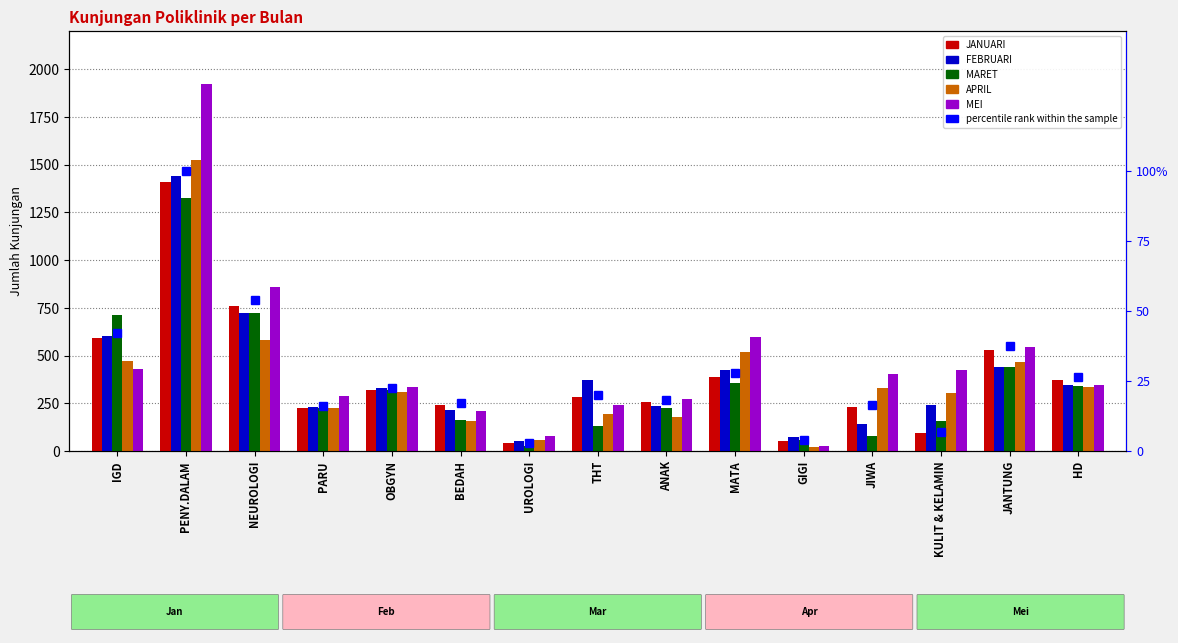

Reading left to right, list all the values displayed in this chart.

JANUARI: 593.0	1408.0	757.0	227.0	317.0	242.0	42.0	282.0	258.0	390.0	55.0	229.0	95.0	530.0	374.0
FEBRUARI: 600.0	1443.0	722.0	229.0	328.0	214.0	52.0	373.0	238.0	426.0	74.0	140.0	242.0	440.0	345.0
MARET: 715.0	1323.0	722.0	226.0	322.0	162.0	25.0	133.0	227.0	356.0	57.0	78.0	159.0	439.0	343.0
APRIL: 470.0	1524.0	581.0	227.0	311.0	159.0	58.0	194.0	179.0	517.0	22.0	329.0	306.0	467.0	337.0
MEI: 427.0	1921.0	858.0	289.0	337.0	210.0	79.0	240.0	271.0	597.0	27.0	401.0	423.0	543.0	347.0
percentile rank within the sample: 42.1	100.0	53.8	16.1	22.5	17.2	3.0	20.0	18.3	27.7	3.9	16.3	6.7	37.6	26.6